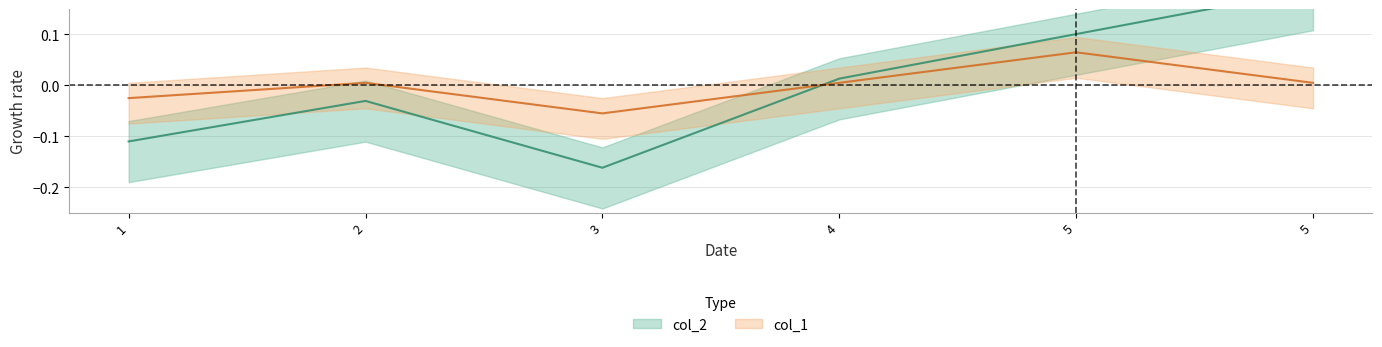

How many values in col_1 are below zero?

2